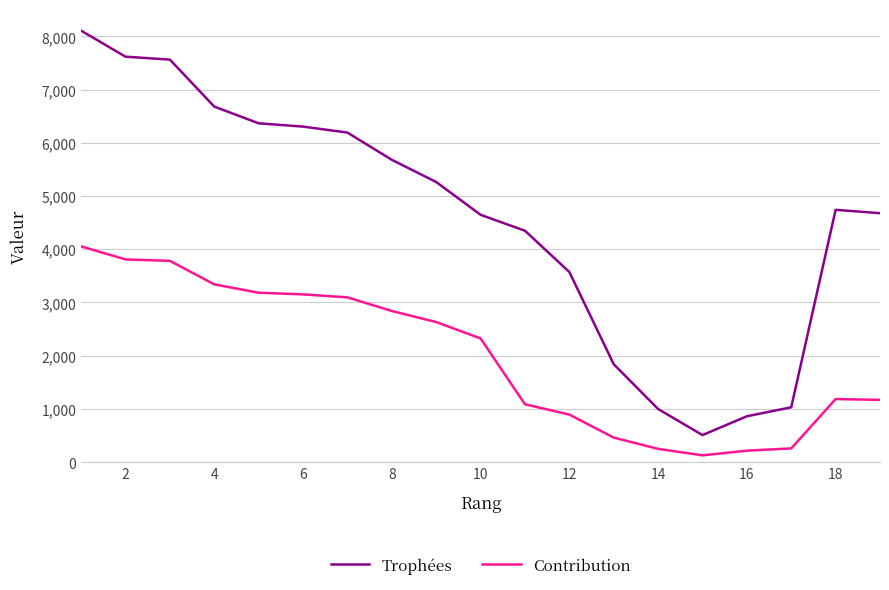

Is this an area chart (filled region under the line)?

No